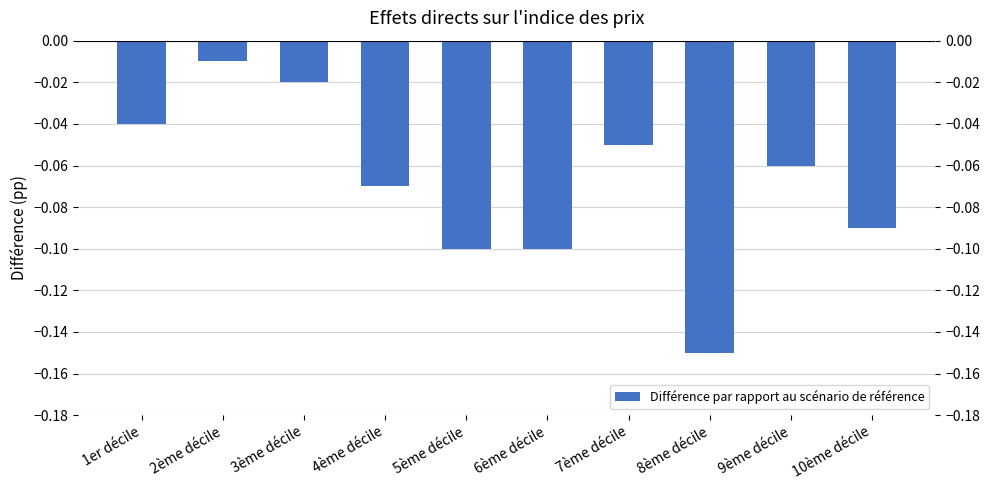

Does the chart contain stacked bars?

No